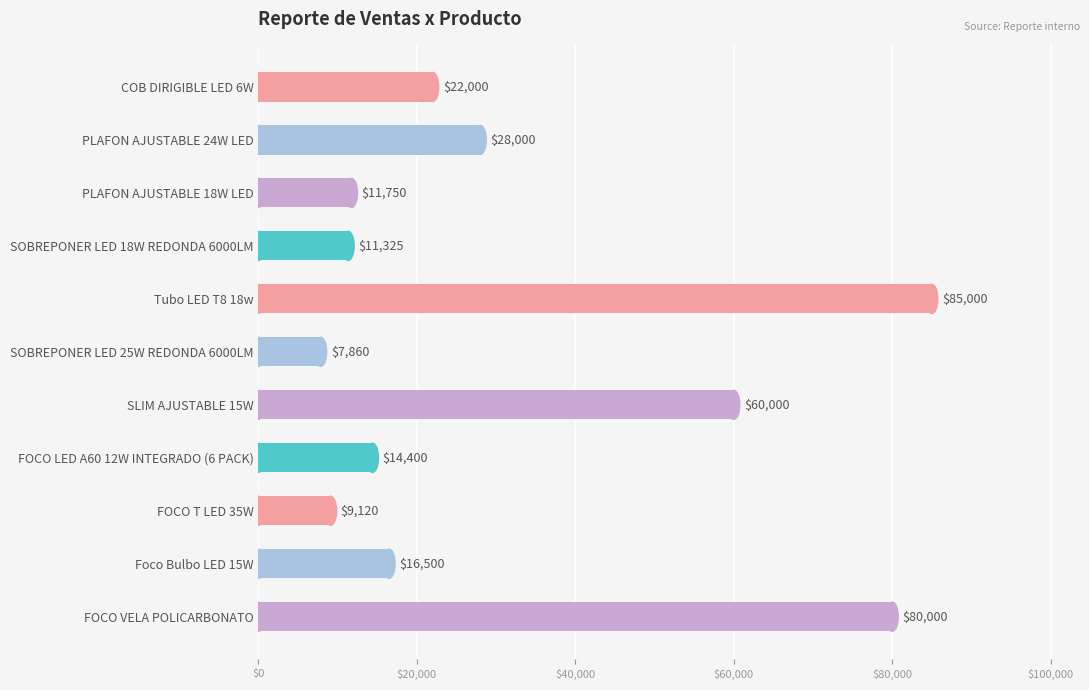

What is the sum of all values?

345955